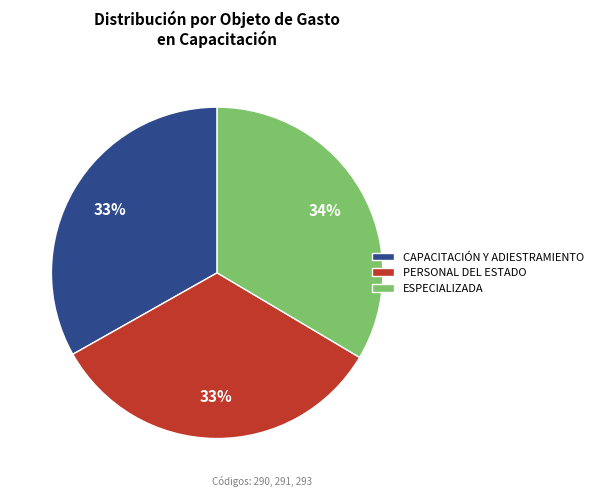

Is ESPECIALIZADA the majority of the pie?

No